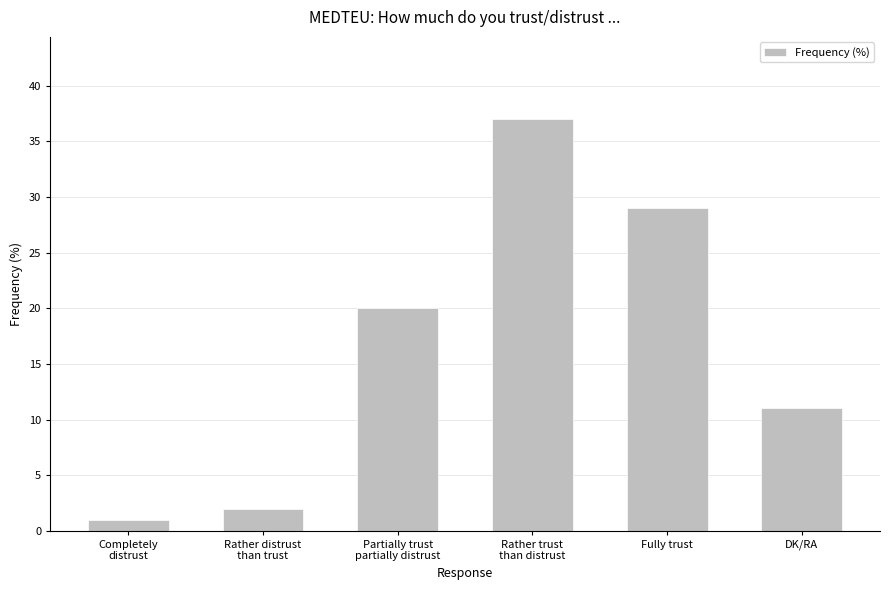

True or false: the data shows 29 at Fully trust.

True